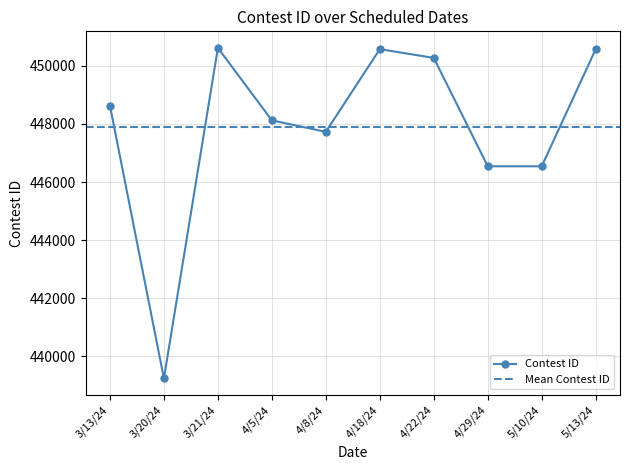

List the labels in order of value, smallest first.

3/20/24, 5/10/24, 4/29/24, 4/8/24, 4/5/24, 3/13/24, 4/22/24, 4/18/24, 5/13/24, 3/21/24